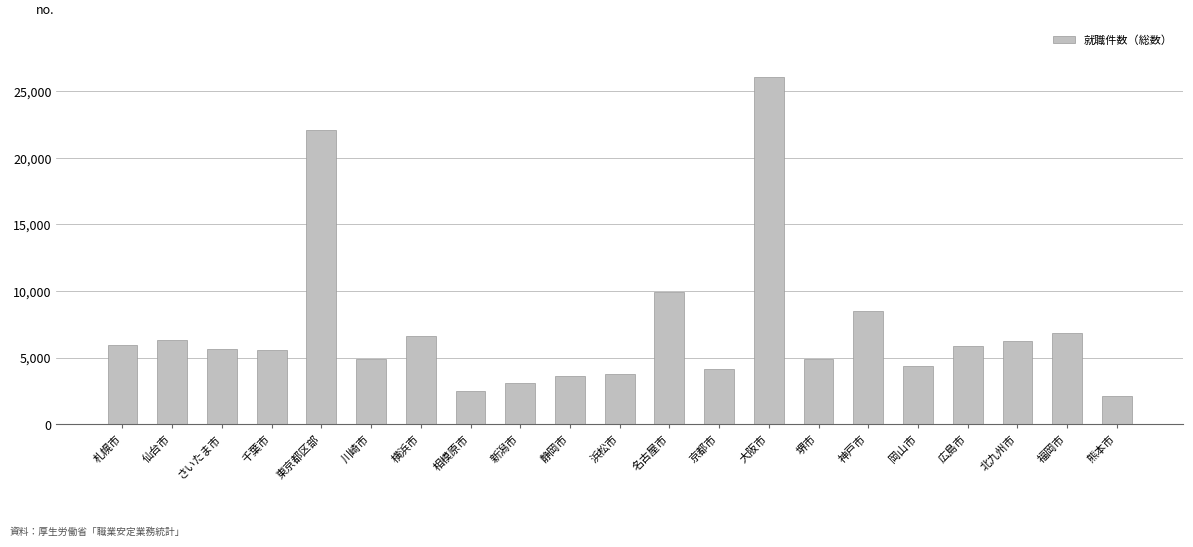

How many data points are less than 5621?

10